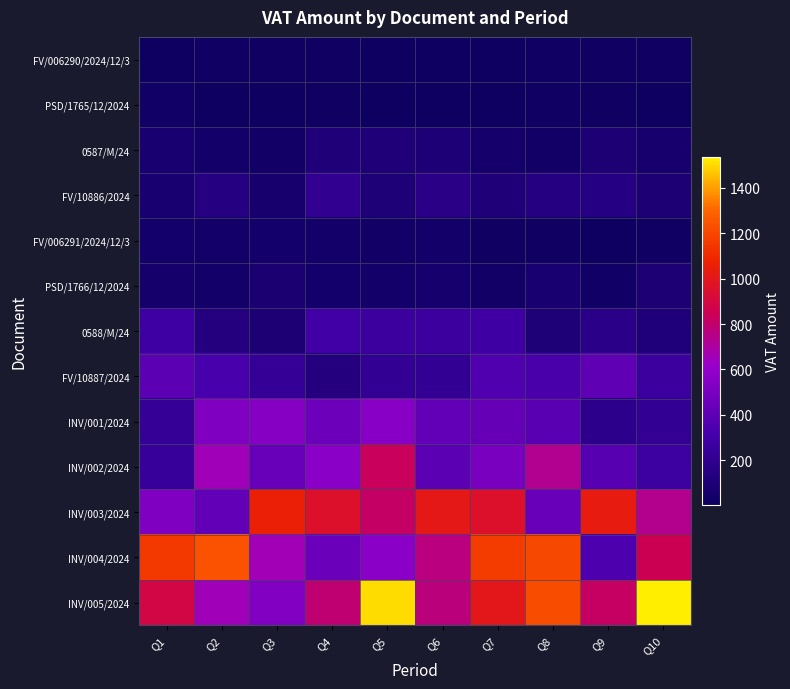

Reading left to right, extract all data points from this chart.

FV/006290/2024/12/3: Q1=12.2	Q2=22.1	Q3=18.4	Q4=16.1	Q5=8.4	Q6=8.4	Q7=6.8	Q8=20.7	Q9=16.1	Q10=18.0
PSD/1765/12/2024: Q1=29.1	Q2=6.4	Q3=5.5	Q4=15.7	Q5=8.7	Q6=4.2	Q7=11.0	Q8=23.6	Q9=15.4	Q10=1.4
0587/M/24: Q1=79.2	Q2=42.4	Q3=33.5	Q4=107.9	Q5=109.3	Q6=96.1	Q7=53.7	Q8=36.3	Q9=85.6	Q10=65.1
FV/10886/2024: Q1=76.6	Q2=139.4	Q3=61.9	Q4=209.1	Q5=99.6	Q6=167.6	Q7=108.5	Q8=143.6	Q9=148.1	Q10=87.2
FV/006291/2024/12/3: Q1=45.0	Q2=38.2	Q3=43.9	Q4=42.4	Q5=32.1	Q6=43.3	Q7=14.6	Q8=18.3	Q9=13.1	Q10=22.7
PSD/1766/12/2024: Q1=49.8	Q2=41.7	Q3=80.2	Q4=47.6	Q5=42.4	Q6=60.4	Q7=32.7	Q8=78.4	Q9=28.1	Q10=91.1
0588/M/24: Q1=279.1	Q2=134.3	Q3=85.5	Q4=290.0	Q5=262.6	Q6=268.2	Q7=278.9	Q8=102.8	Q9=174.6	Q10=113.4
FV/10887/2024: Q1=402.6	Q2=321.9	Q3=223.5	Q4=133.6	Q5=216.8	Q6=221.6	Q7=357.7	Q8=326.7	Q9=410.8	Q10=271.1
INV/001/2024: Q1=228.6	Q2=528.2	Q3=552.2	Q4=451.5	Q5=557.3	Q6=417.4	Q7=432.0	Q8=384.0	Q9=181.1	Q10=222.7
INV/002/2024: Q1=245.4	Q2=652.5	Q3=435.8	Q4=566.5	Q5=835.0	Q6=392.0	Q7=500.4	Q8=732.7	Q9=378.3	Q10=276.1
INV/003/2024: Q1=524.1	Q2=416.0	Q3=1062.4	Q4=960.1	Q5=813.1	Q6=1013.4	Q7=956.4	Q8=437.3	Q9=1031.1	Q10=734.0
INV/004/2024: Q1=1151.4	Q2=1240.9	Q3=657.4	Q4=447.5	Q5=566.5	Q6=767.6	Q7=1162.1	Q8=1205.2	Q9=343.5	Q10=852.0
INV/005/2024: Q1=884.1	Q2=654.1	Q3=533.7	Q4=790.1	Q5=1502.9	Q6=773.1	Q7=1003.4	Q8=1220.4	Q9=820.7	Q10=1536.9